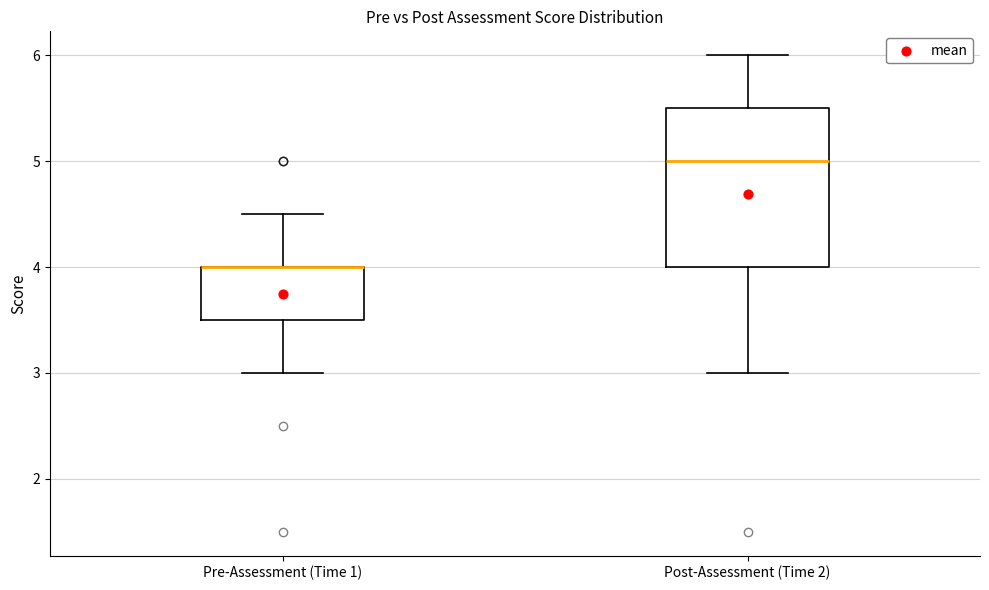

Comparing the boxes themselves (not the whiskers), which one is the tallest?

Post-Assessment (Time 2)